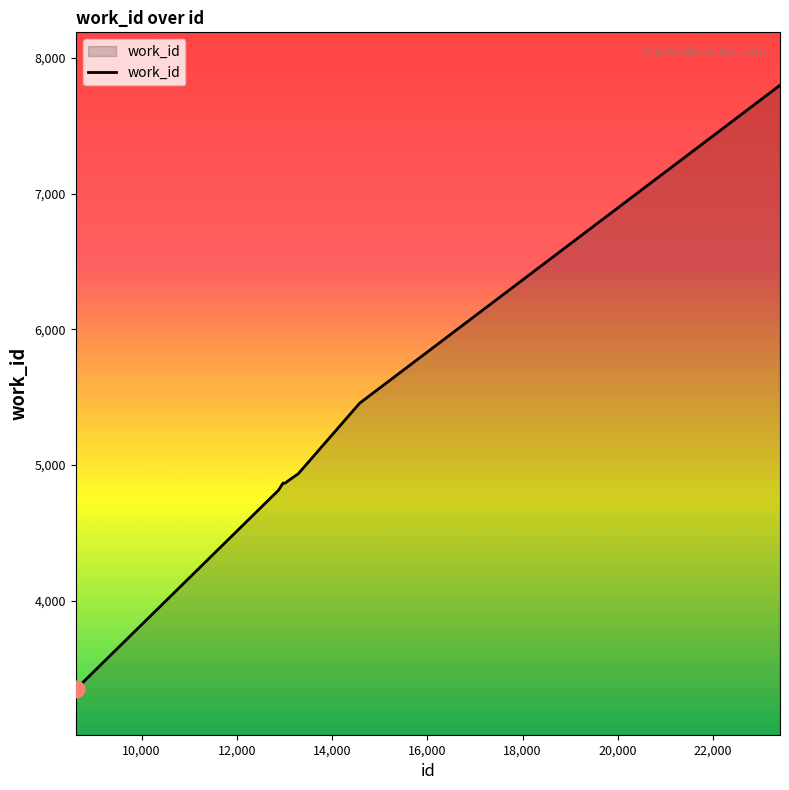

What is the maximum value shown in the chart?

7799